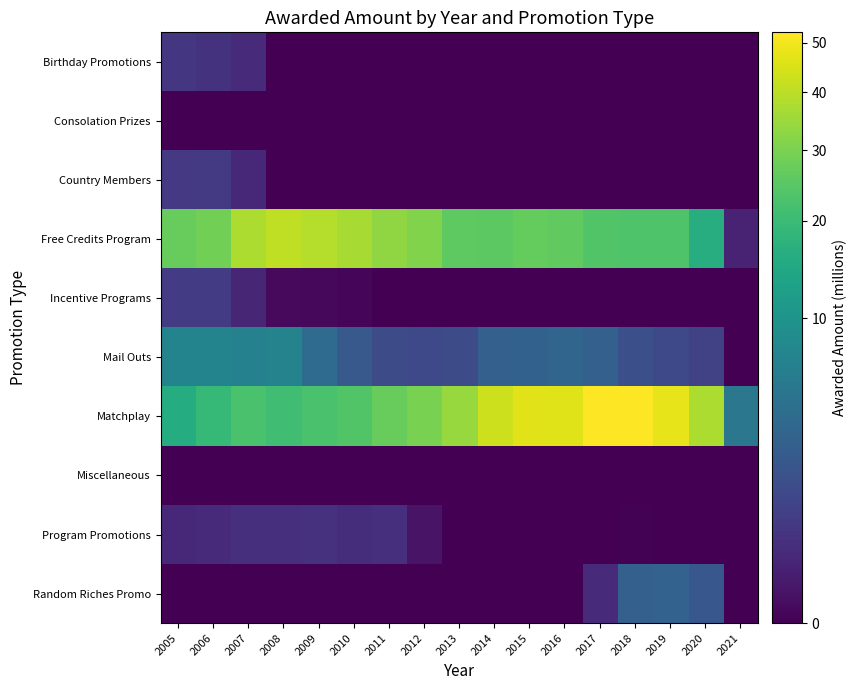

What is the total value across all series at 2021?

5.3